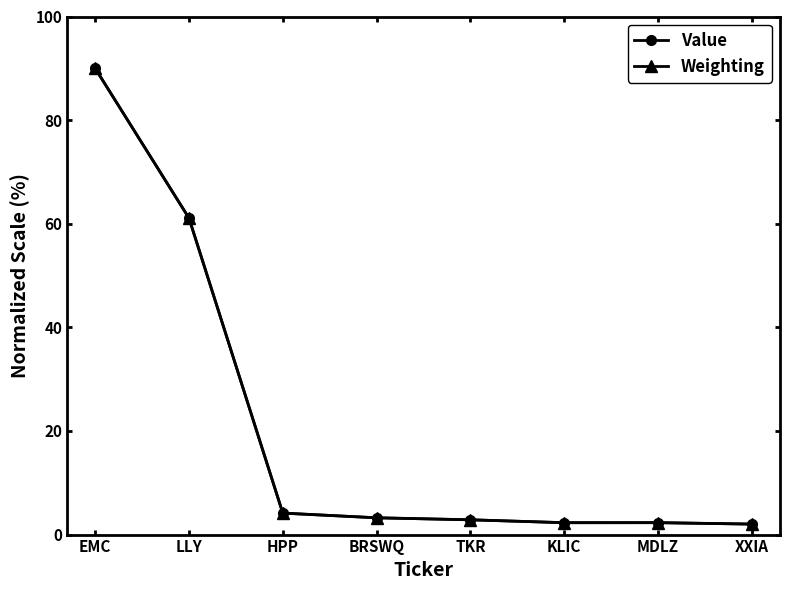

What is the sum of all Value values?

167.9